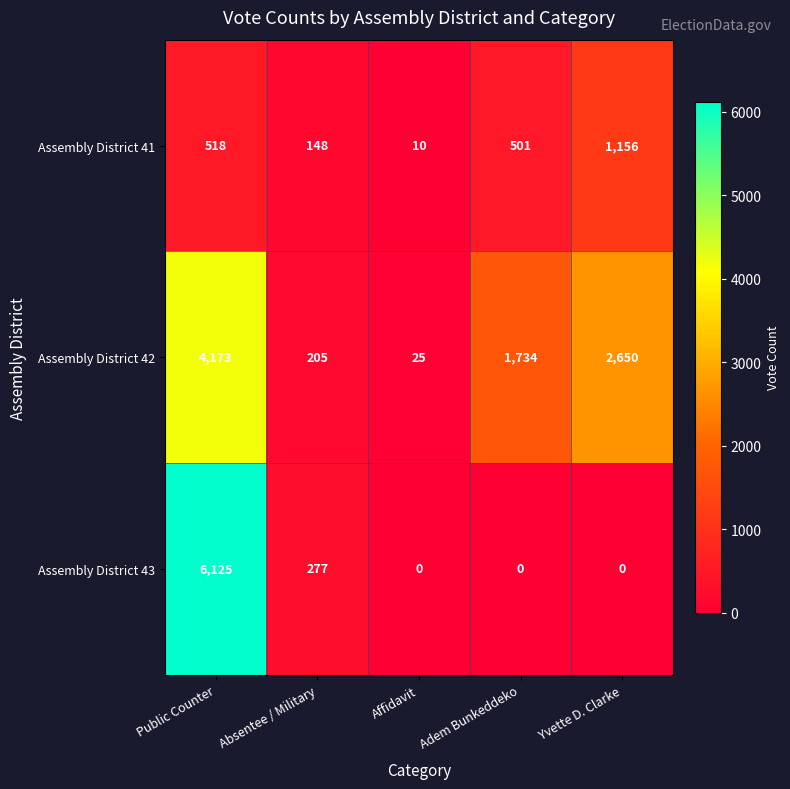

What is the difference between the highest and lowest values at Yvette D. Clarke?

2650